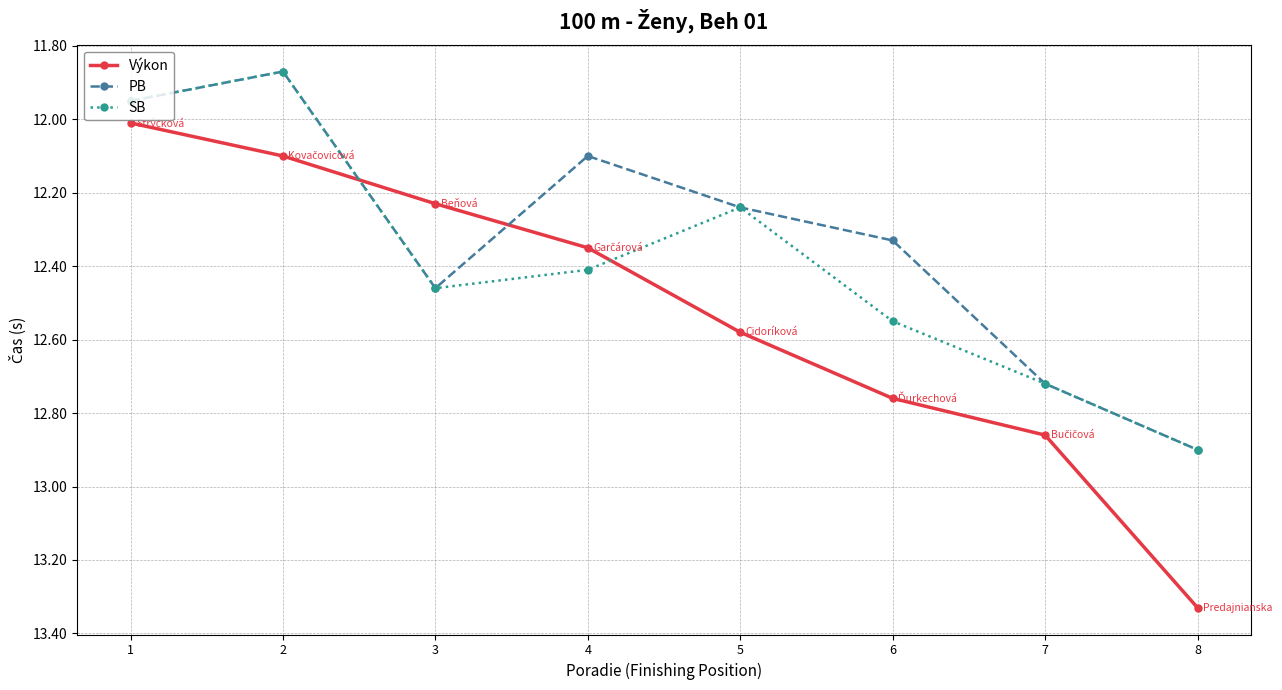

True or false: Výkon has more than 0 interior local peaks.

False